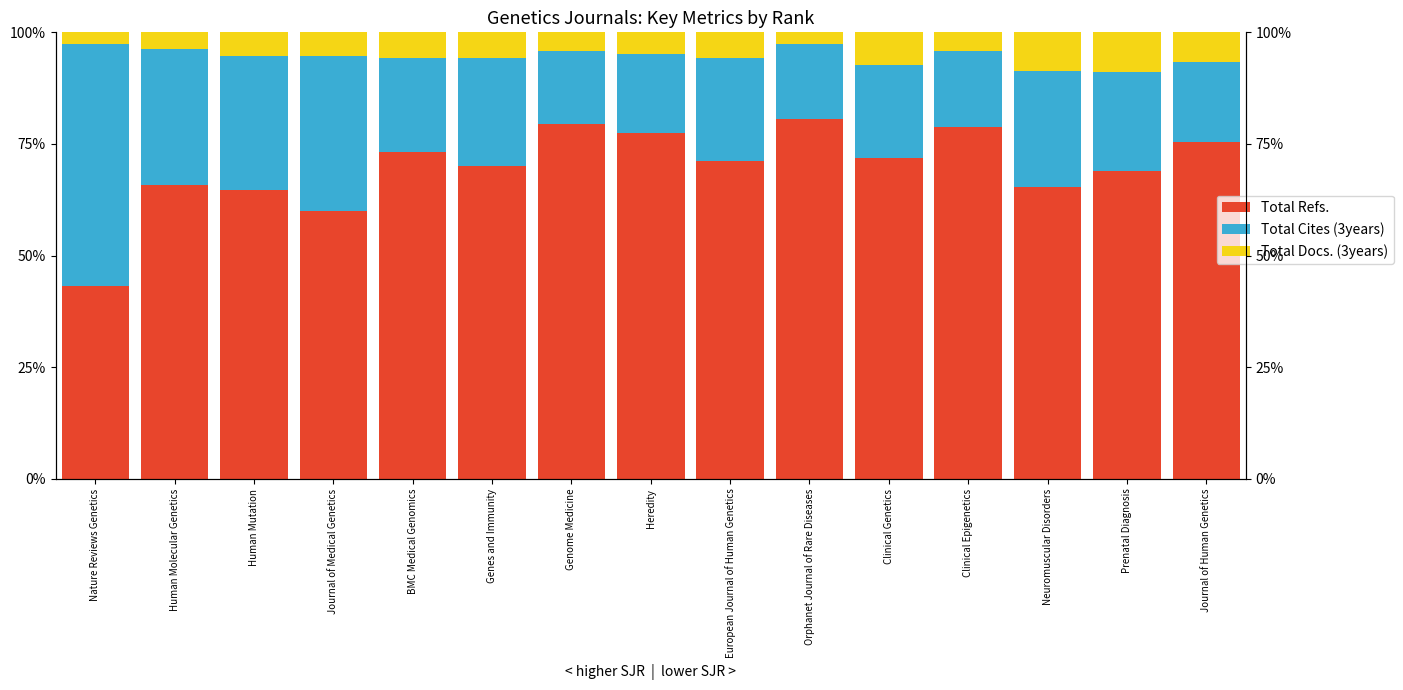

Is the value of Total Refs. at Journal of Human Genetics greater than the value of Total Cites (3years) at Journal of Medical Genetics?

Yes